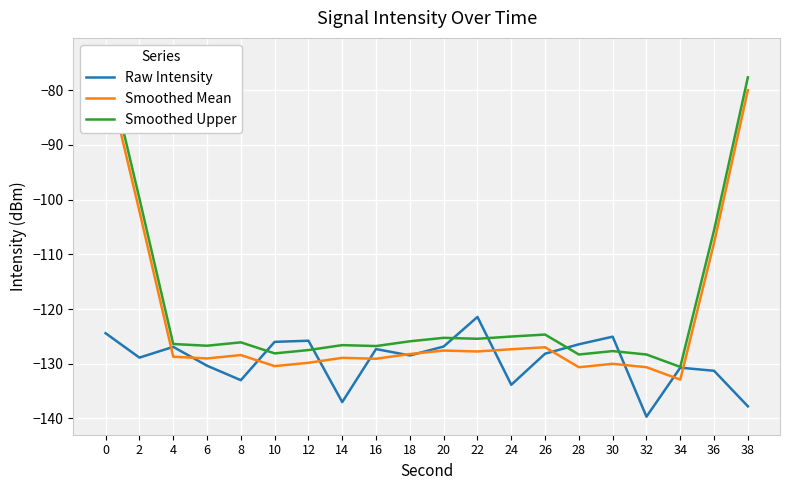

Is the value of Smoothed Mean at 12 greater than the value of Smoothed Upper at 32?

No